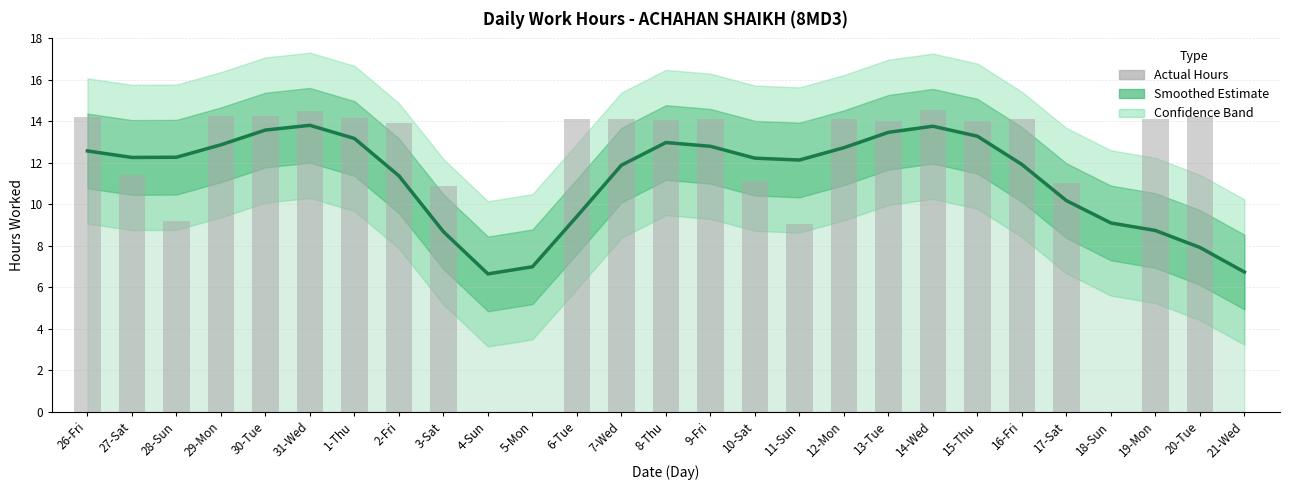

What is the difference between the highest and lowest values at 18-Sun?

9.1